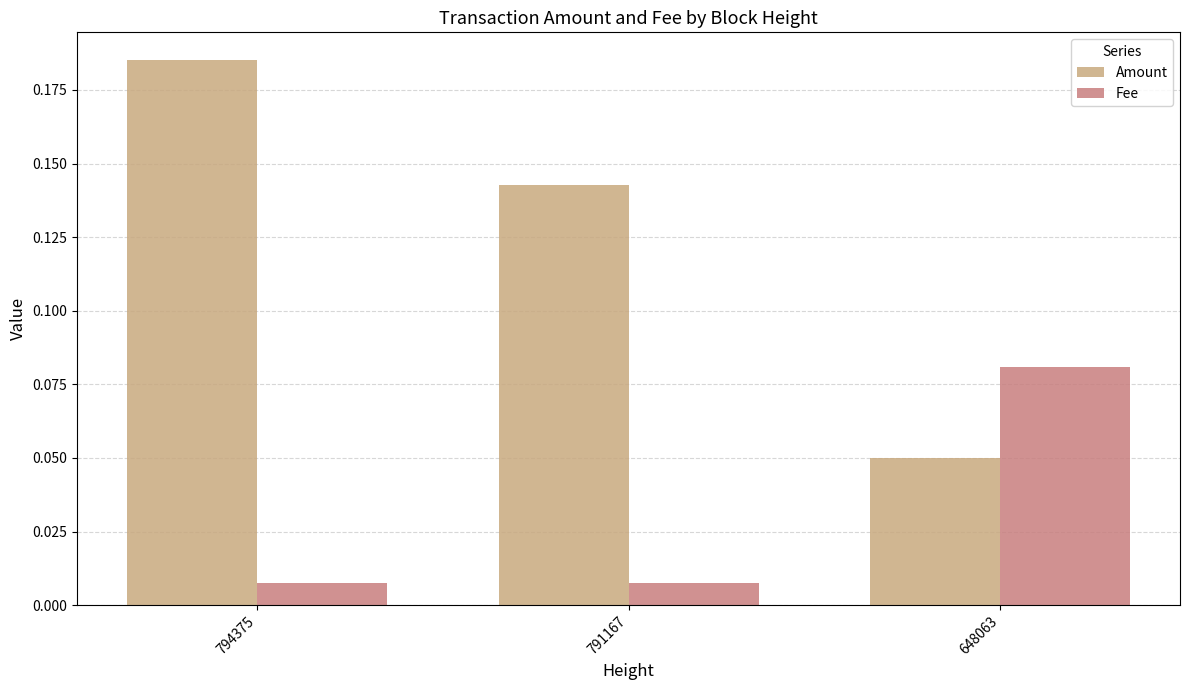

Which category has the highest value in the Amount series?

794375